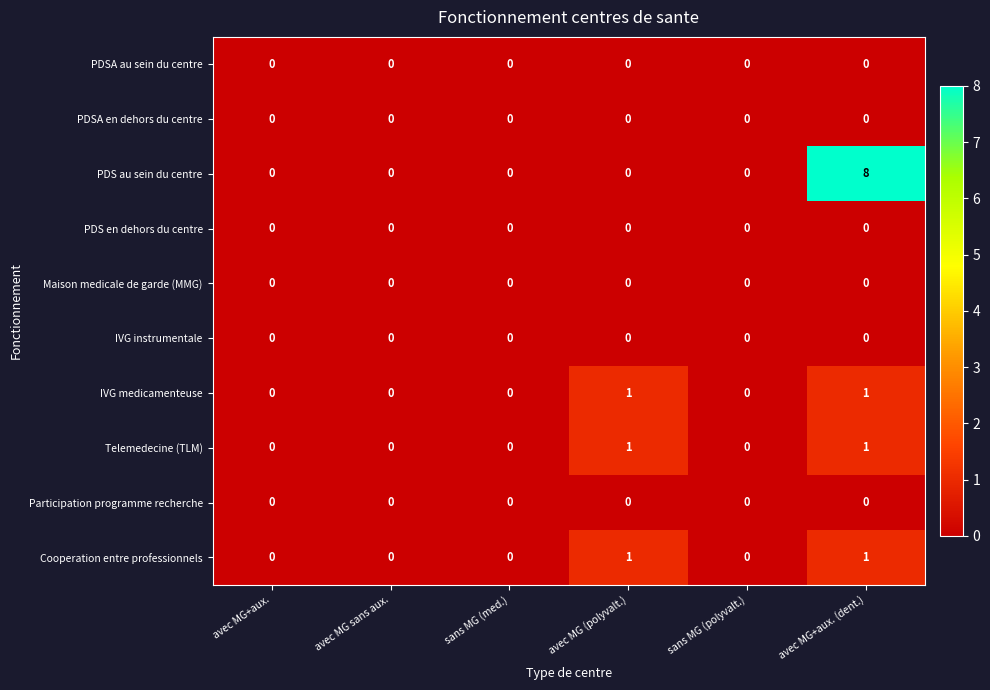

Which category has the highest value across all series?

avec MG+aux. (dent.)